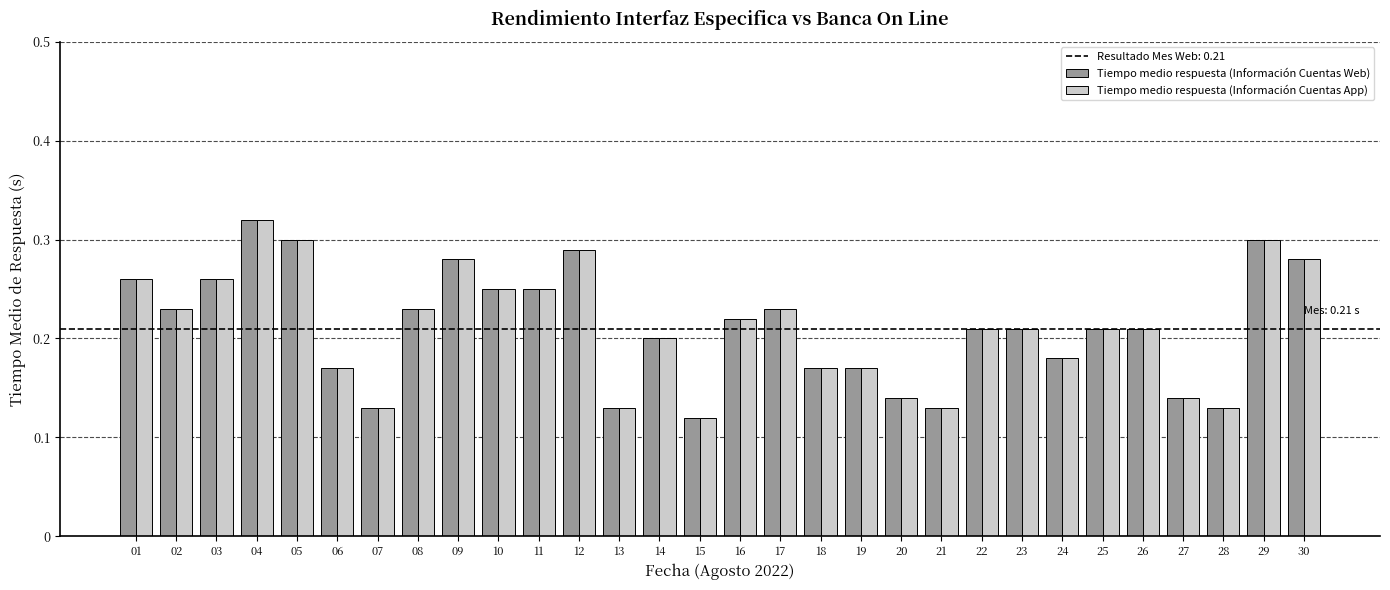

Count the Tiempo medio respuesta (Información Cuentas Web) values in the range 0 to 1.

30